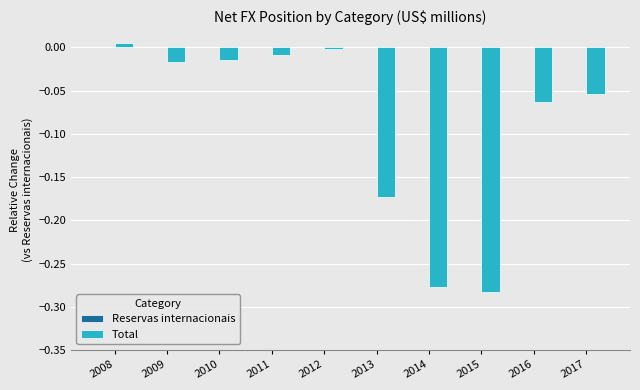

What is the difference between the values at 2014 and 2009?

0.3